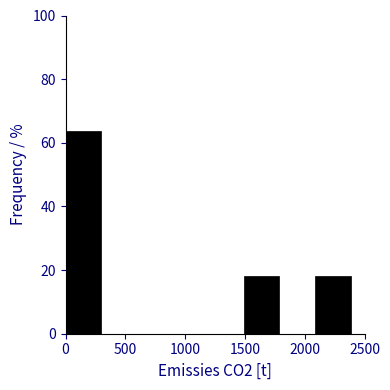

Reading left to right, transcribe this chart: for each bar, give the range it covers on the x-axis and its height. Neither the bar edges nor the heights are printed on the chart, so give them approximately, as read against the axes.

0 to 300: 64
300 to 600: 0
600 to 900: 0
900 to 1200: 0
1200 to 1500: 0
1500 to 1800: 18
1800 to 2100: 0
2100 to 2400: 18